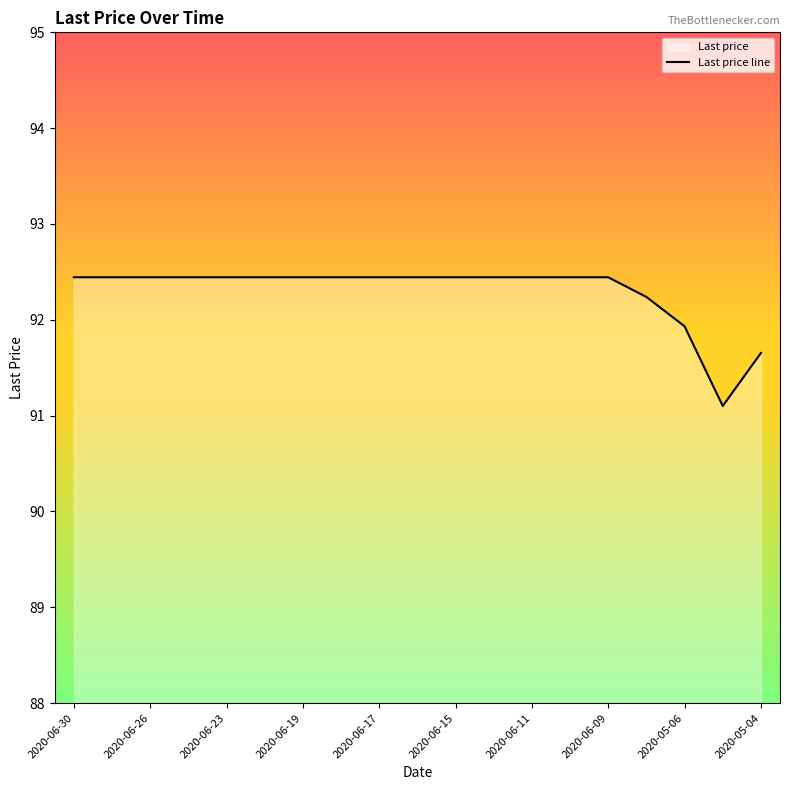

True or false: the data has more than 0 interior local peaks.

False